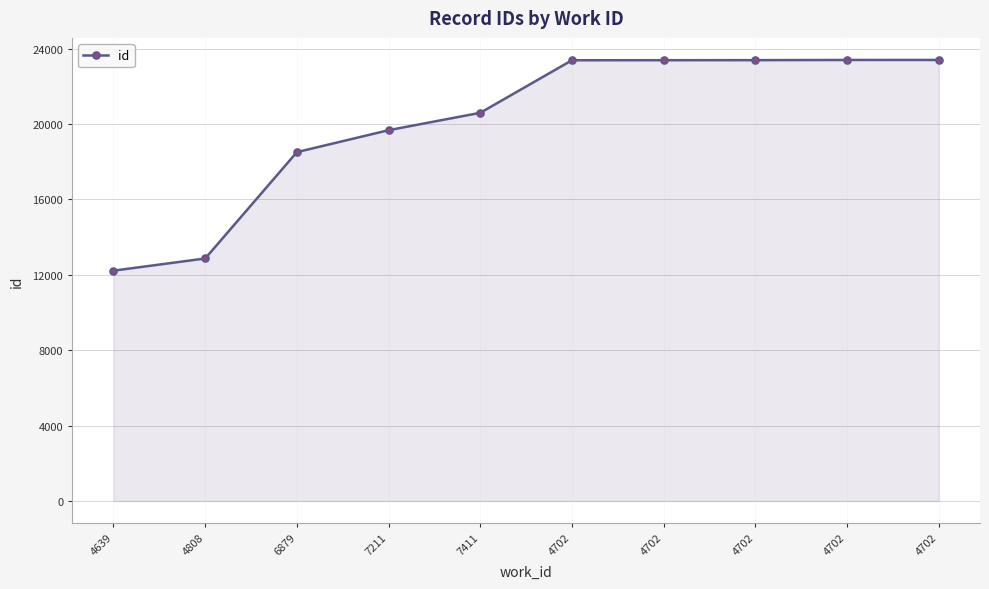

What is the minimum value shown in the chart?

12216